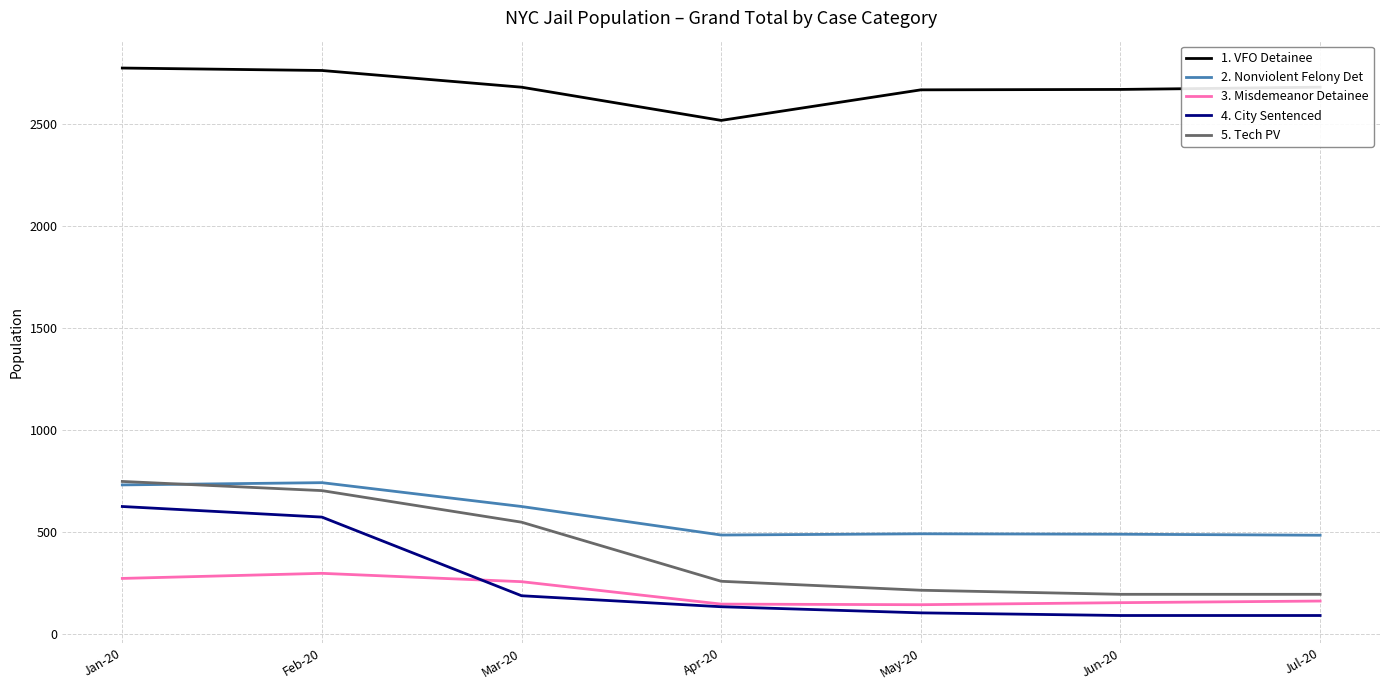

The 5. Tech PV series shows 747 at Jan-20. True or false?

True